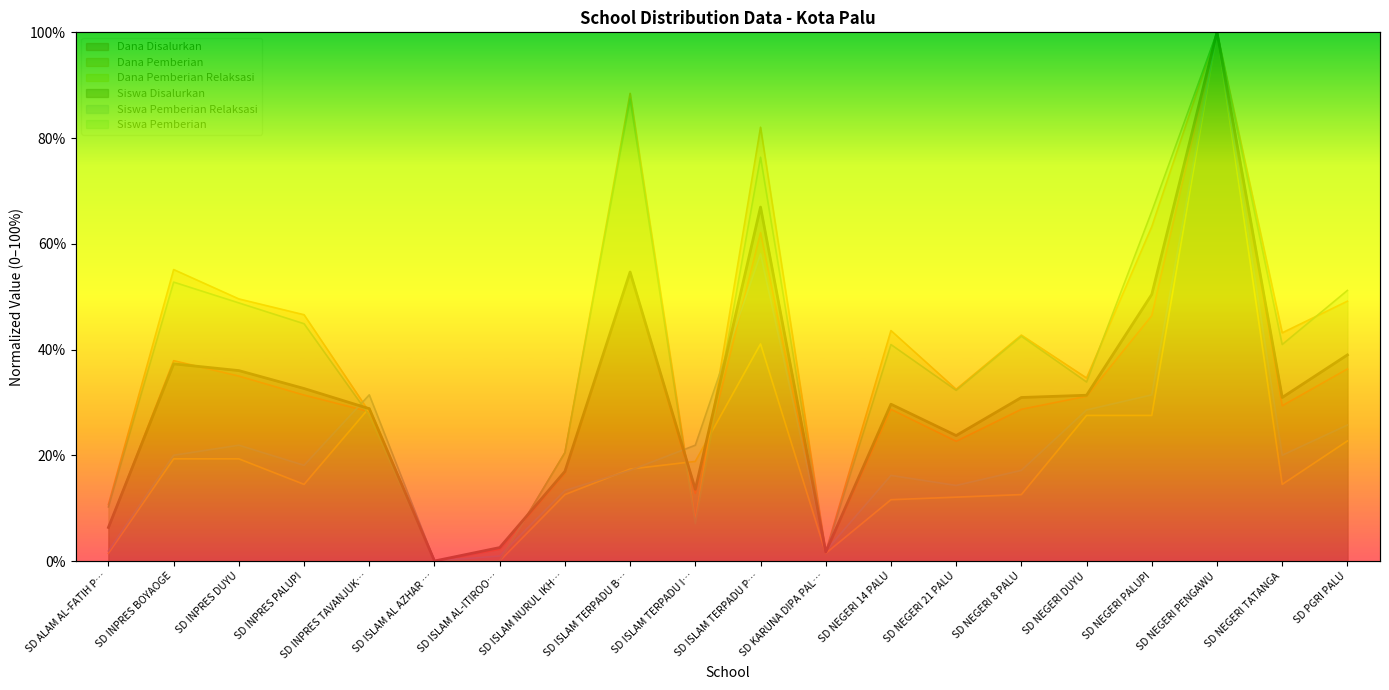

At which category is the sum across all series the highest?

SD NEGERI PENGAWU